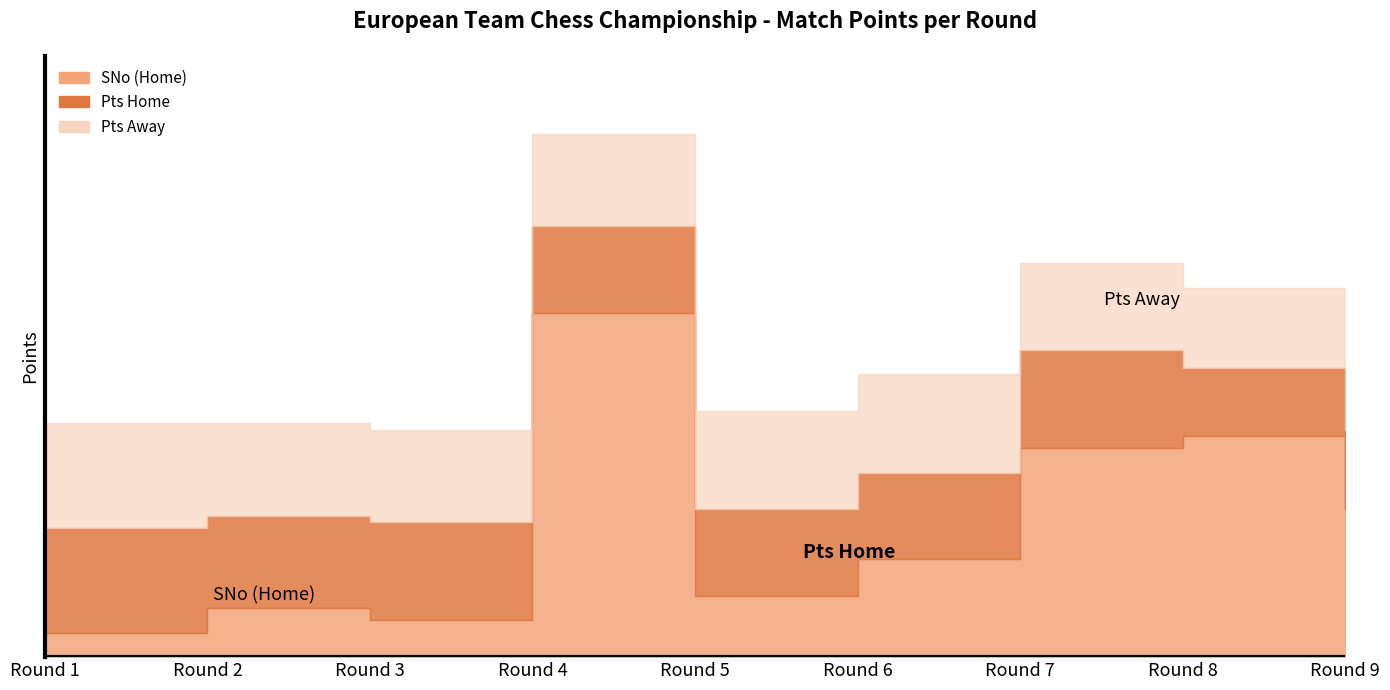

What is the total value across all series at Round 6?

23.0